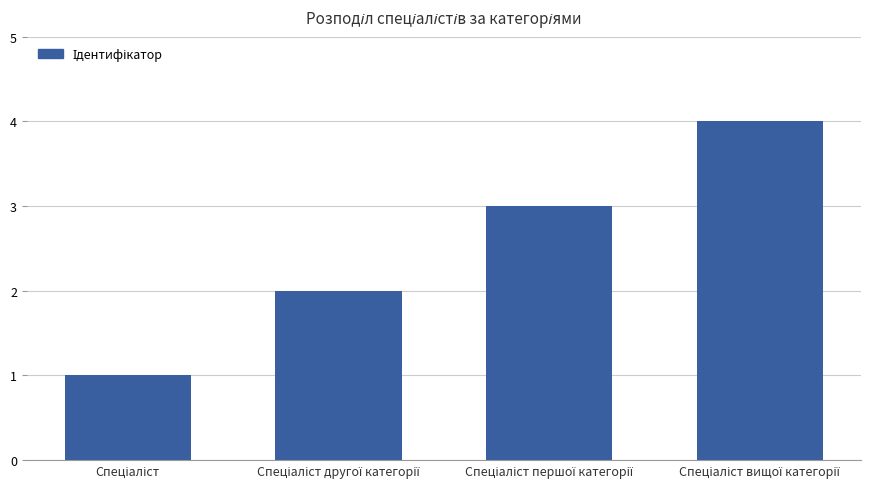

What is the difference between the maximum and minimum values?

3